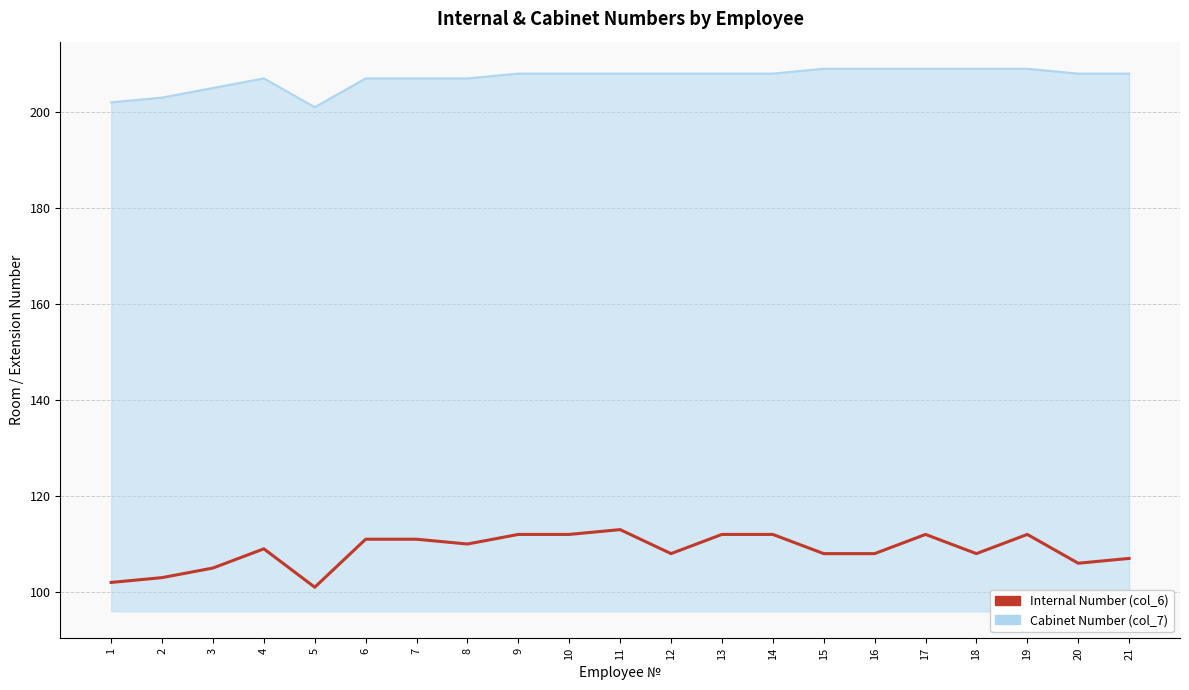

Is the value of Cabinet Number (col_7) at 1 greater than the value of Internal Number (col_6) at 16?

Yes